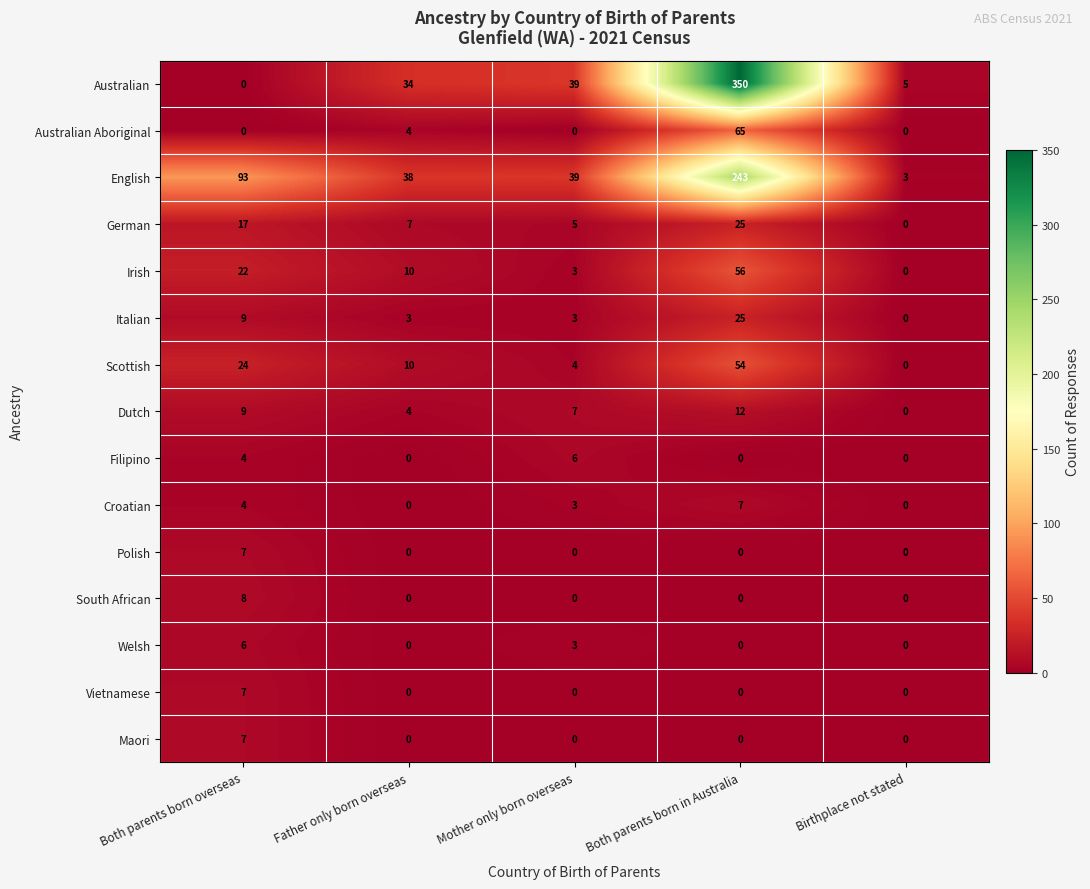

What is the sum of the Polish values at Mother only born overseas and Both parents born overseas?

7